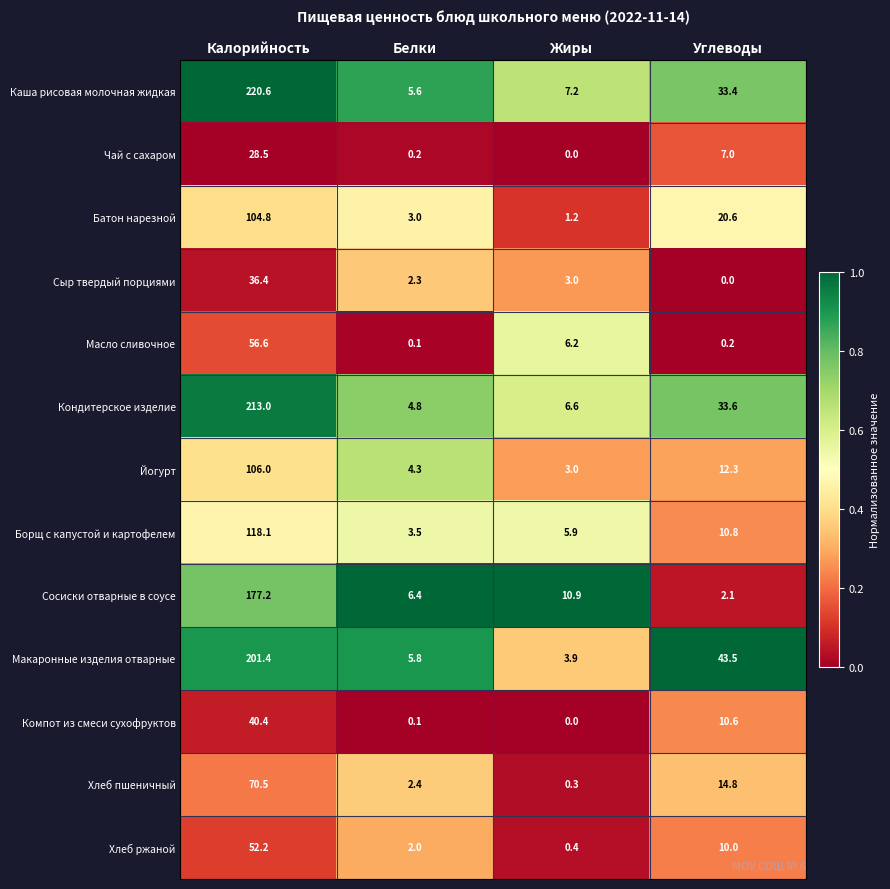

Where is Хлеб пшеничный nearest to the value 35?

Углеводы